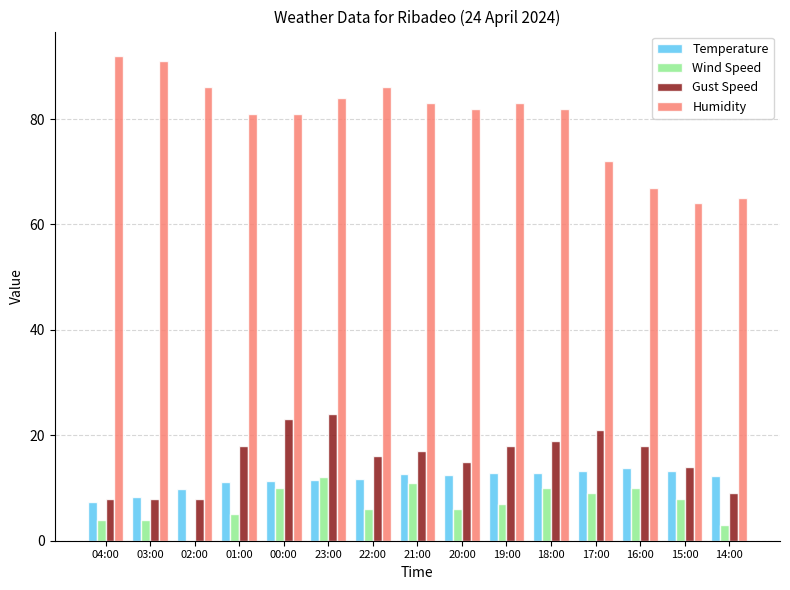

How many series are shown in this chart?

4